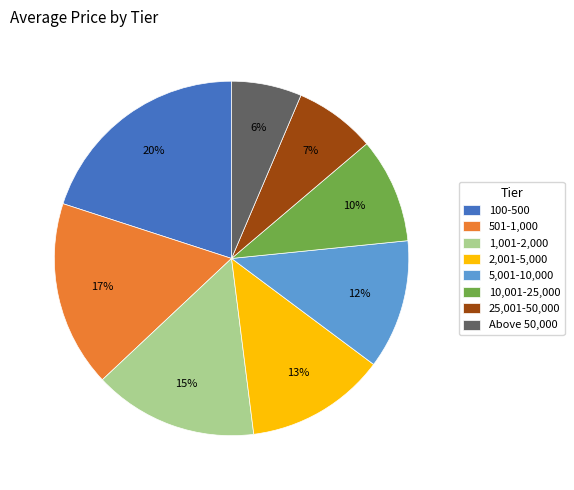

What is the ratio of the value at 2,001-5,000 to the value at 5,001-10,000?

1.1